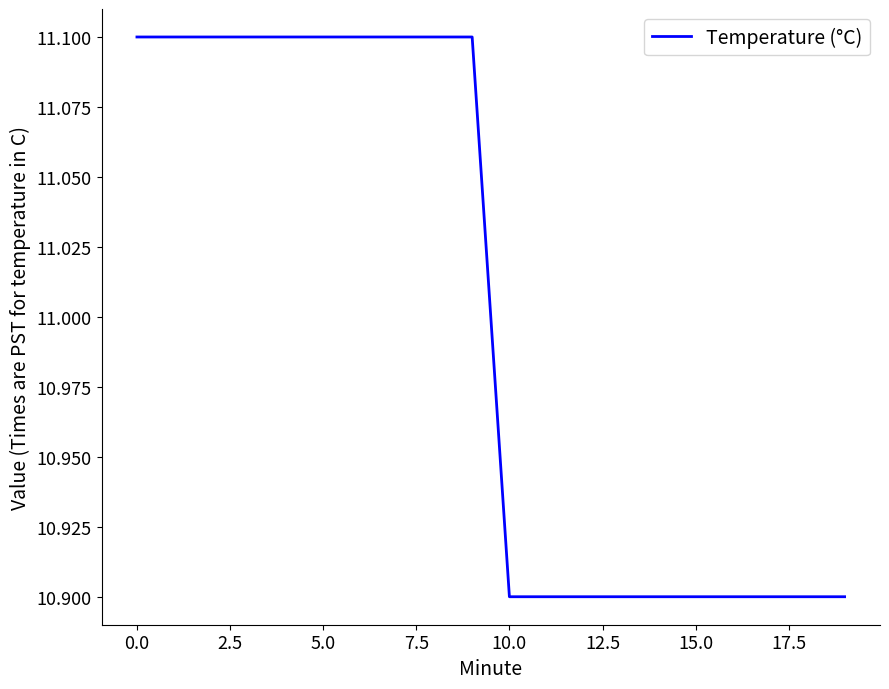

How many lines are shown in the chart?

1